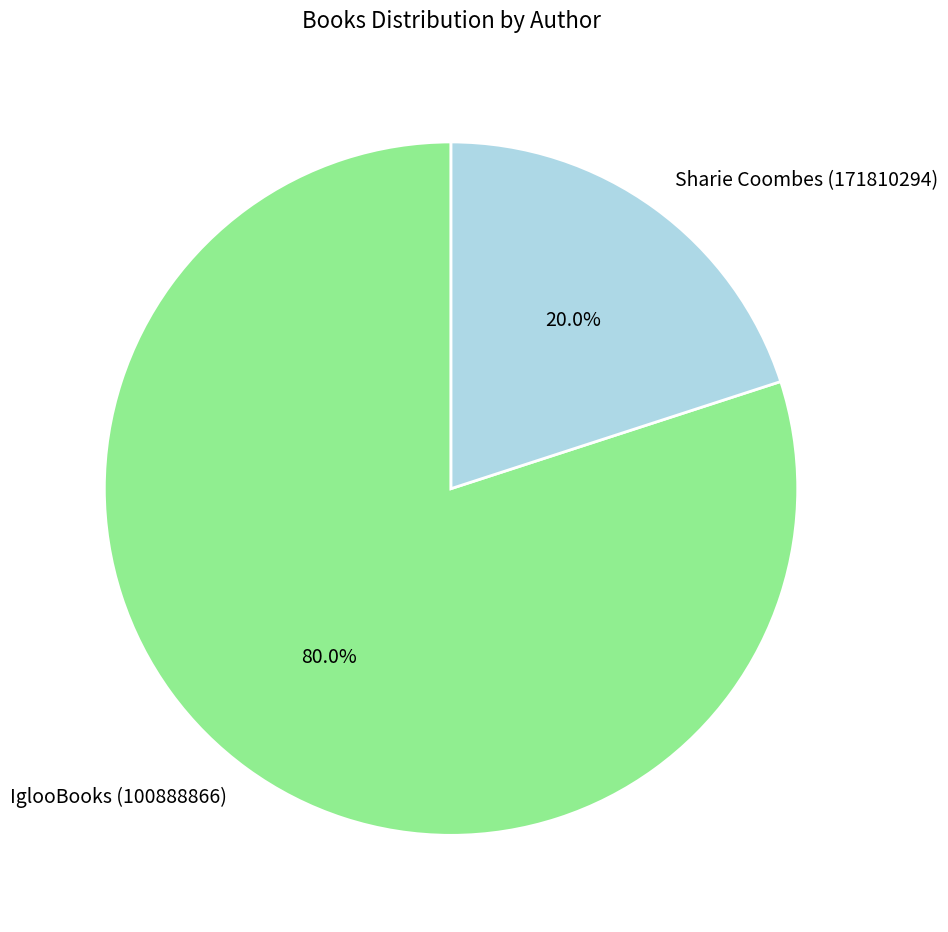

Count the number of slices in the pie.

2